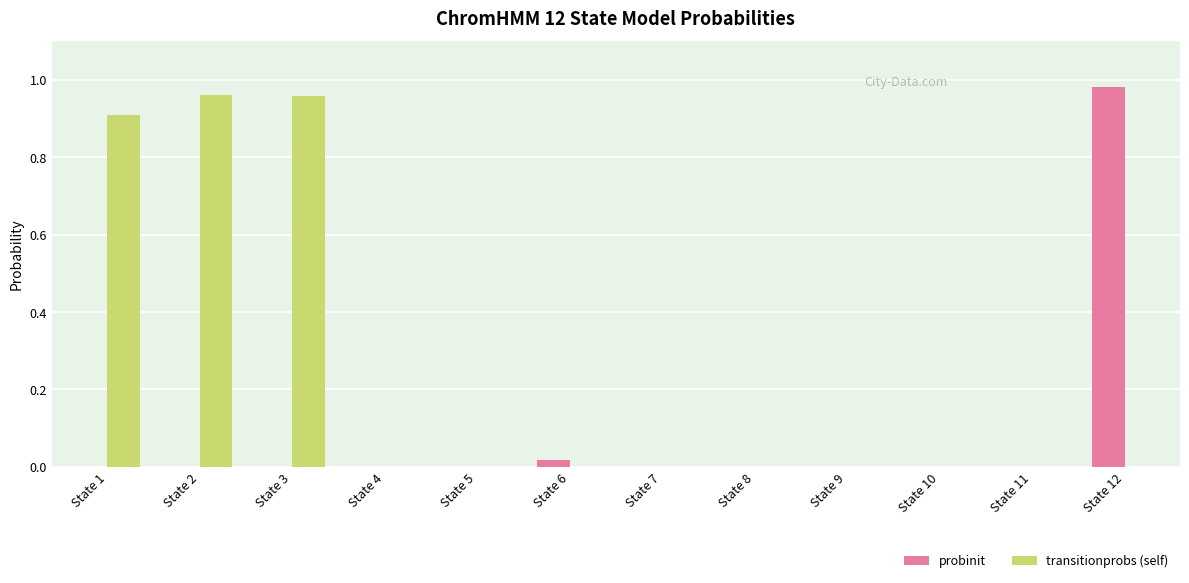

Which label corresponds to the largest value in the chart?

State 12